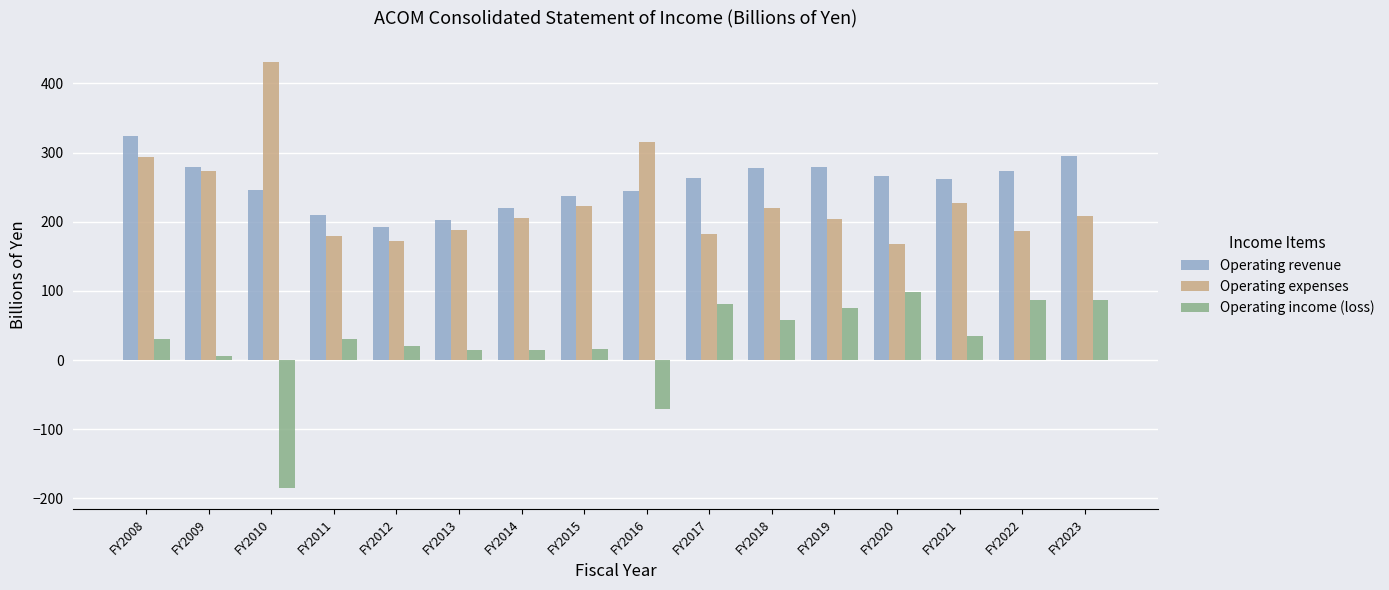

What is the approximate value of Operating expenses at FY2023?

208.3